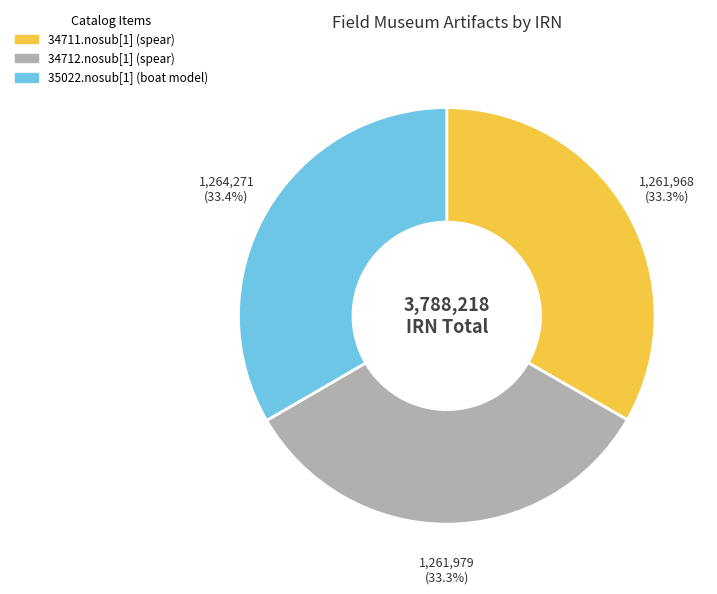

How many slices are in this pie chart?

3